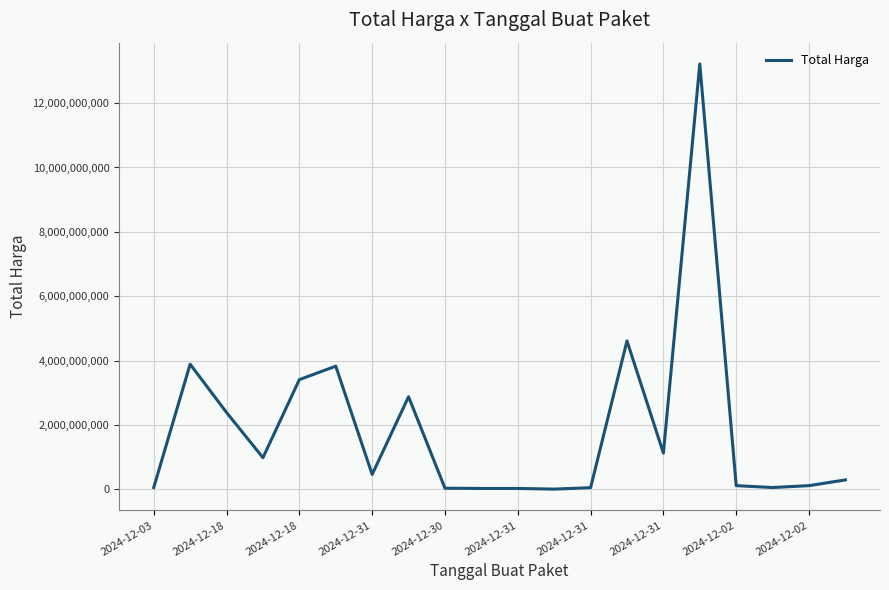

What is the difference between the maximum and minimum values?

13208850000